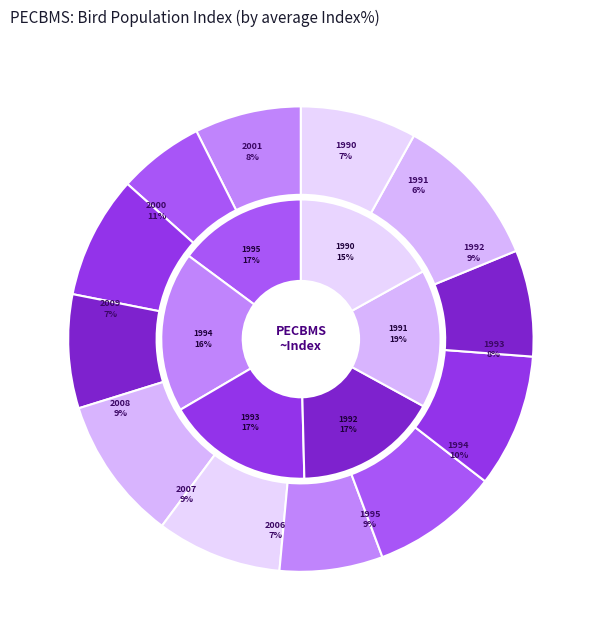

Is there any slice that represents more than half of the pie?

No